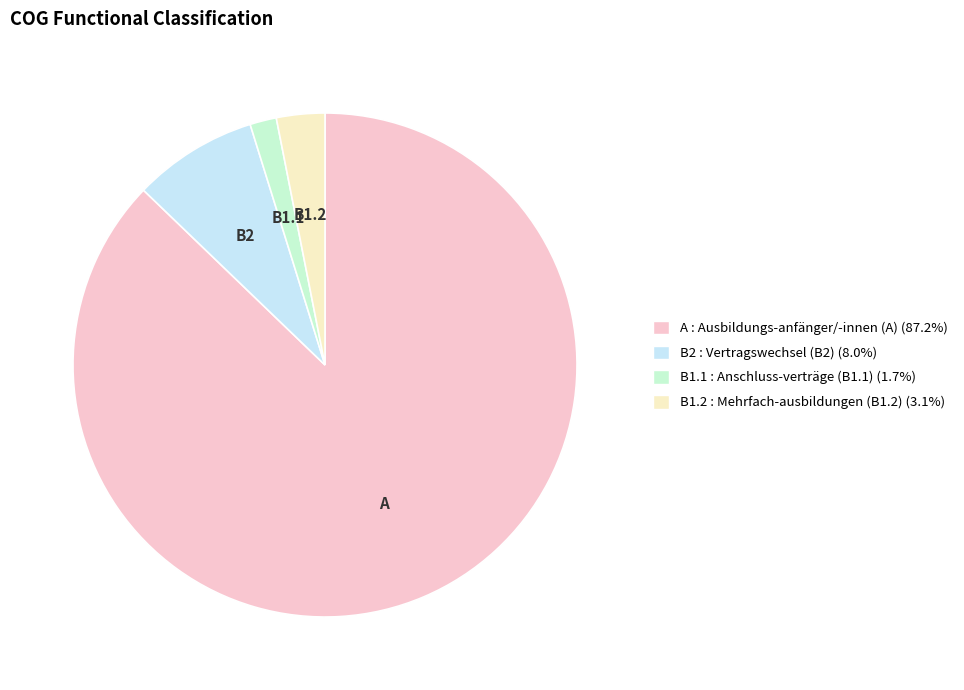

Is there any slice that represents more than half of the pie?

Yes